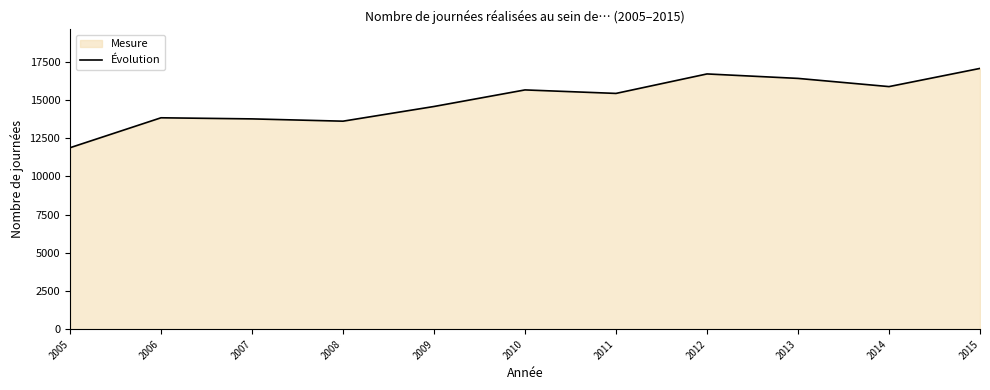

Reading left to right, what are all the values shown in this chart?

2005=11868	2006=13827	2007=13755	2008=13605	2009=14566	2010=15650	2011=15421	2012=16695	2013=16403	2014=15867	2015=17057